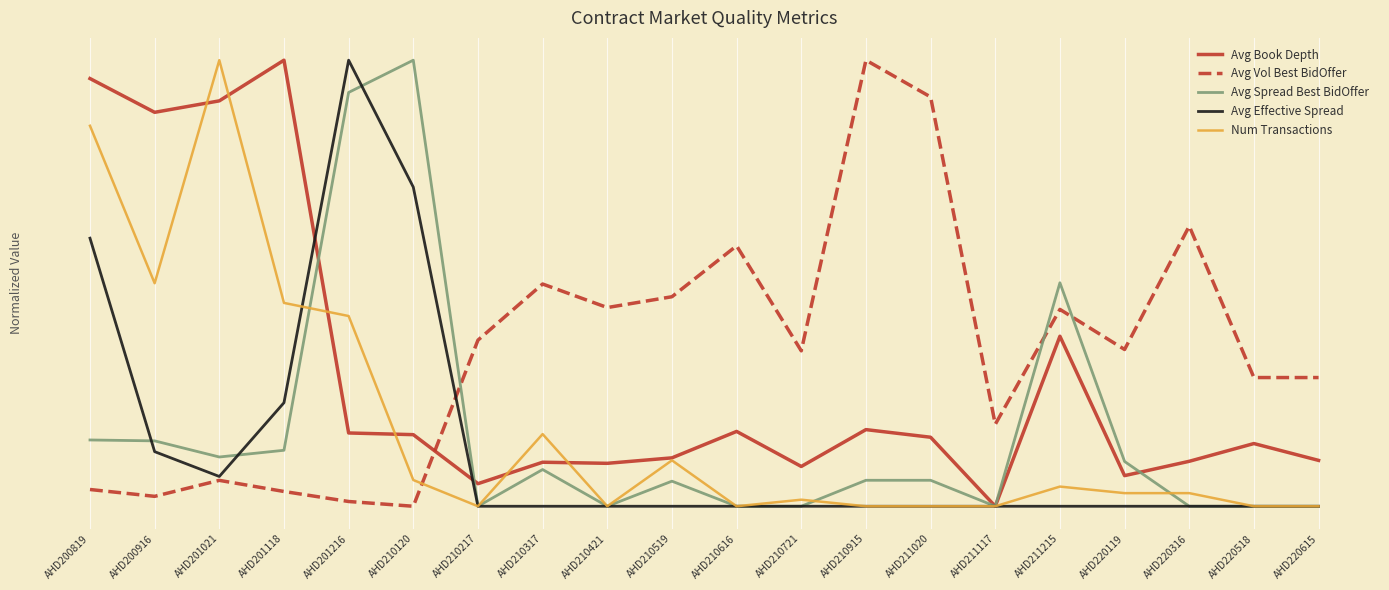

Reading left to right, list all the values displayed in this chart.

Avg Book Depth: 1.0	0.9	0.9	1.0	0.2	0.2	0.1	0.1	0.1	0.1	0.2	0.1	0.2	0.2	0.0	0.4	0.1	0.1	0.1	0.1
Avg Vol Best BidOffer: 0.0	0.0	0.1	0.0	0.0	0.0	0.4	0.5	0.4	0.5	0.6	0.3	1.0	0.9	0.2	0.4	0.4	0.6	0.3	0.3
Avg Spread Best BidOffer: 0.1	0.1	0.1	0.1	0.9	1.0	0.0	0.1	0.0	0.1	0.0	0.0	0.1	0.1	0.0	0.5	0.1	0.0	0.0	0.0
Avg Effective Spread: 0.6	0.1	0.1	0.2	1.0	0.7	0.0	0.0	0.0	0.0	0.0	0.0	0.0	0.0	0.0	0.0	0.0	0.0	0.0	0.0
Num Transactions: 0.9	0.5	1.0	0.5	0.4	0.1	0.0	0.2	0.0	0.1	0.0	0.0	0.0	0.0	0.0	0.0	0.0	0.0	0.0	0.0